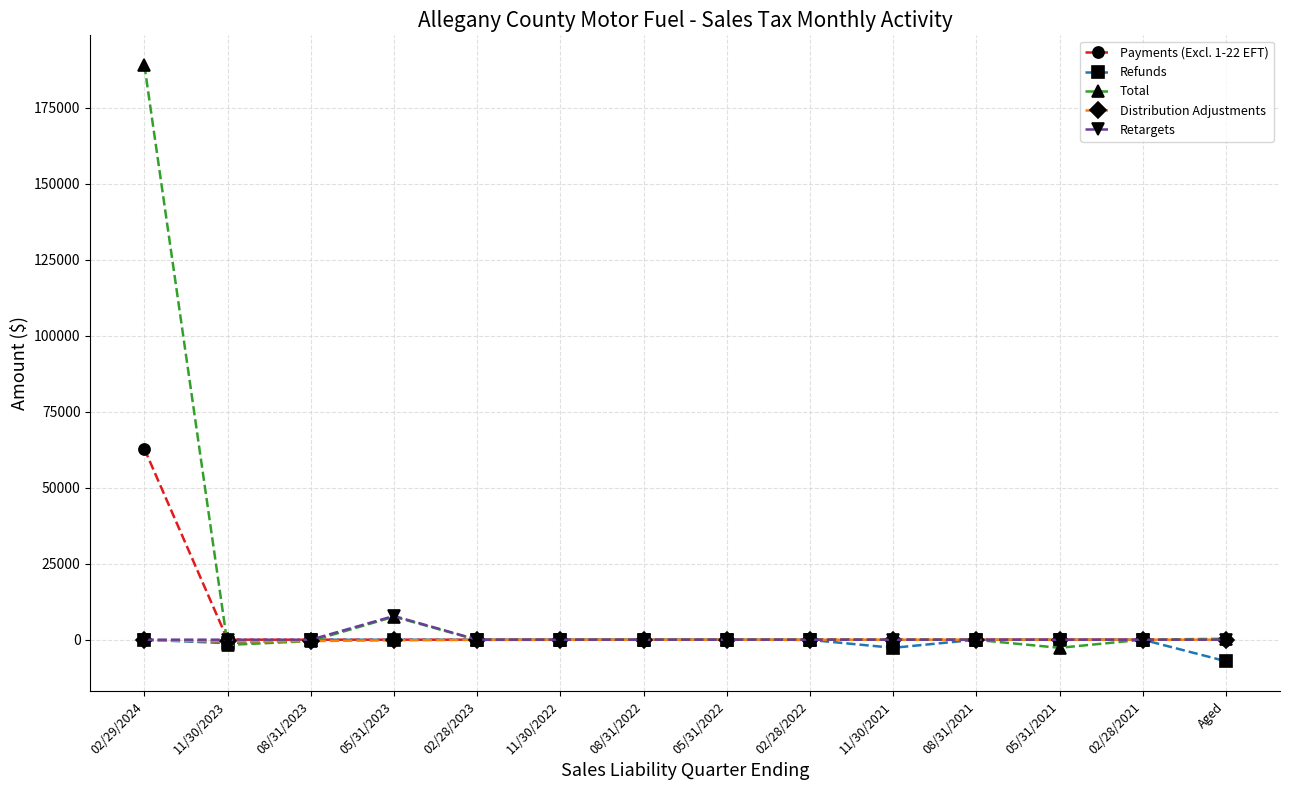

True or false: Total has more than 0 points higher than both neighbors.

True